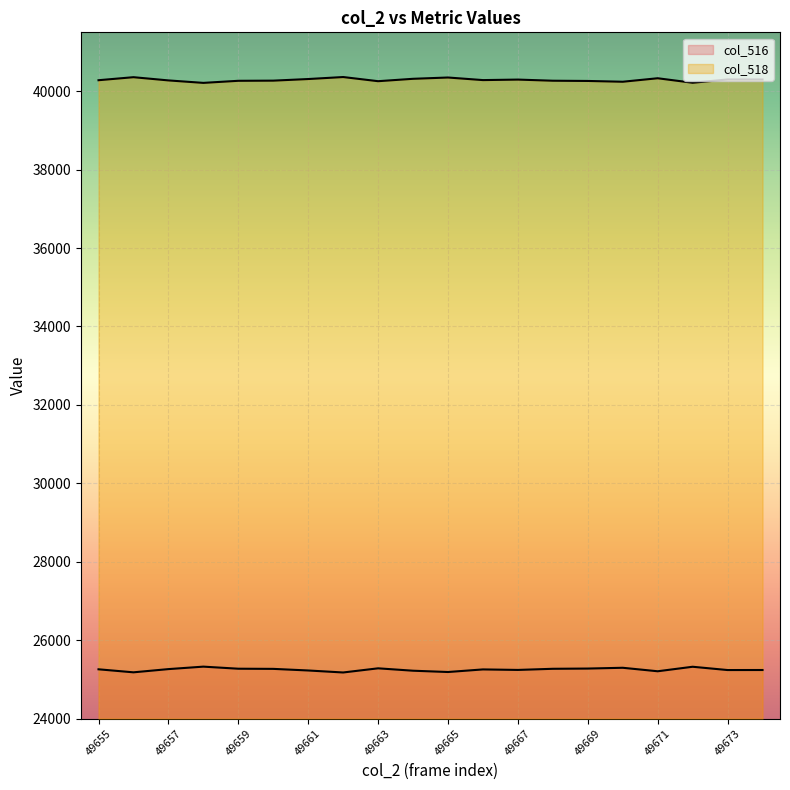

What is the minimum value for col_518?

25175